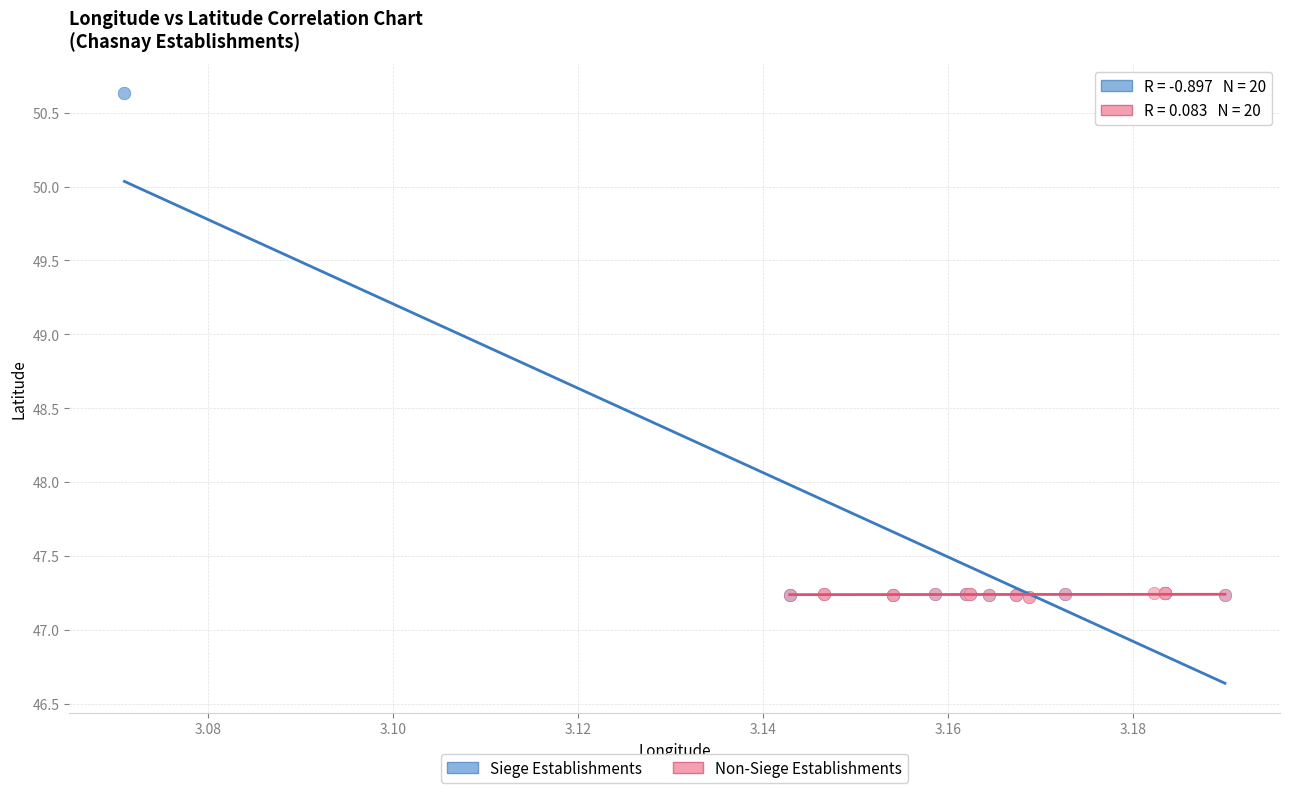

Which series reaches the maximum Y coordinate?

Siege Establishments